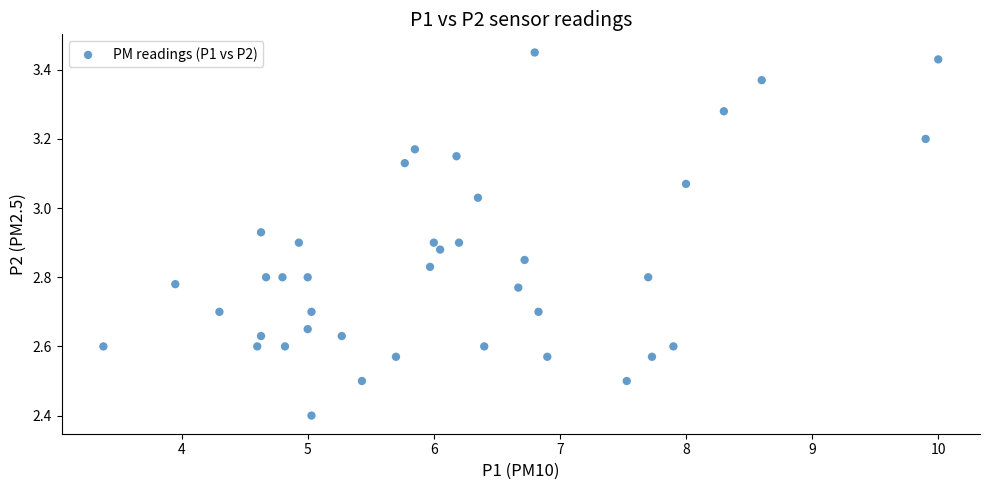

What Y value in the scatter plot is closest to 2?

2.4